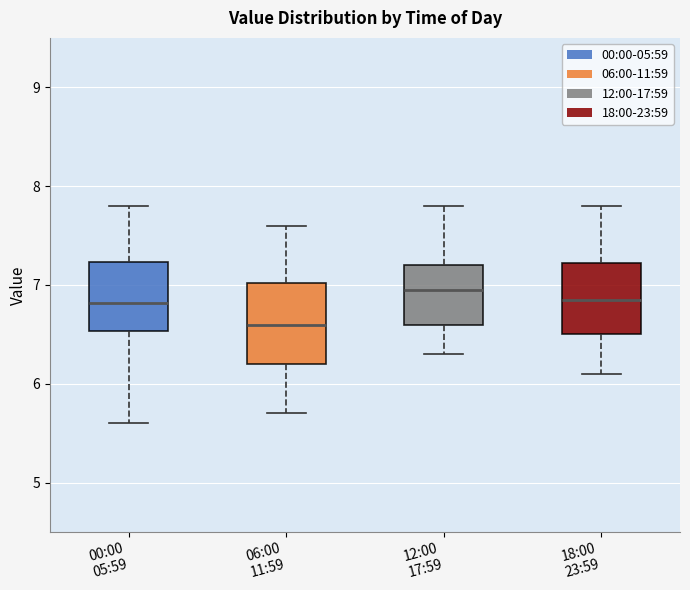

Which box has the lowest median line?

06:00 11:59